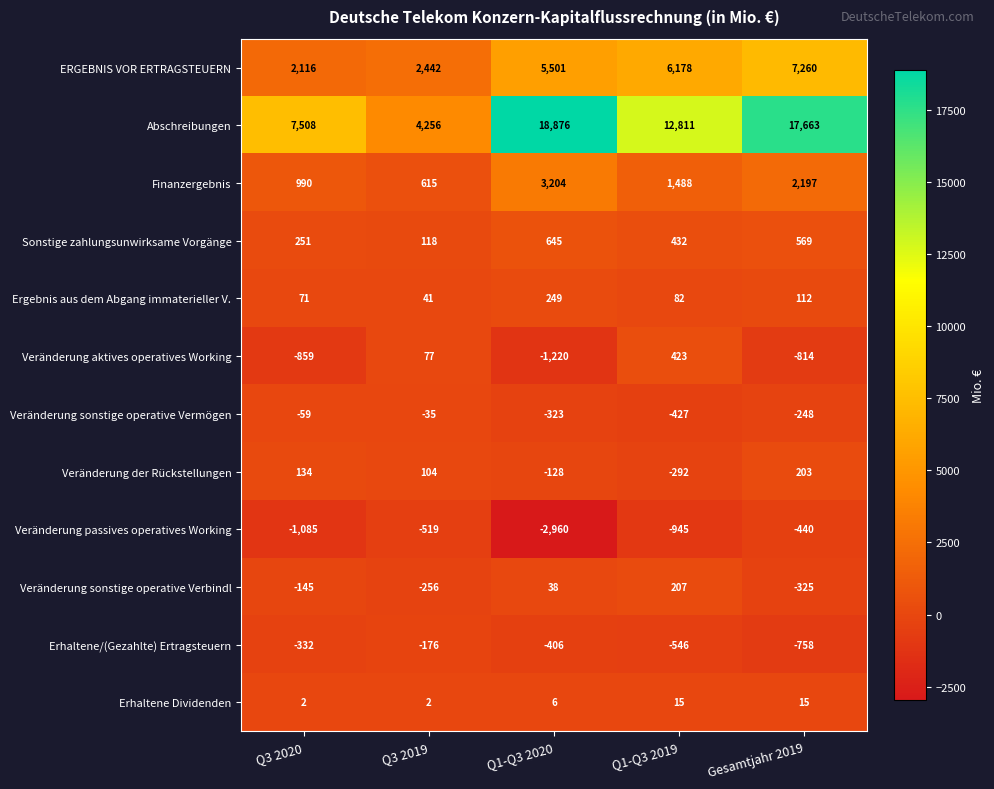

Between Q3 2020 and Q1-Q3 2019, which series saw the biggest shift?

Abschreibungen